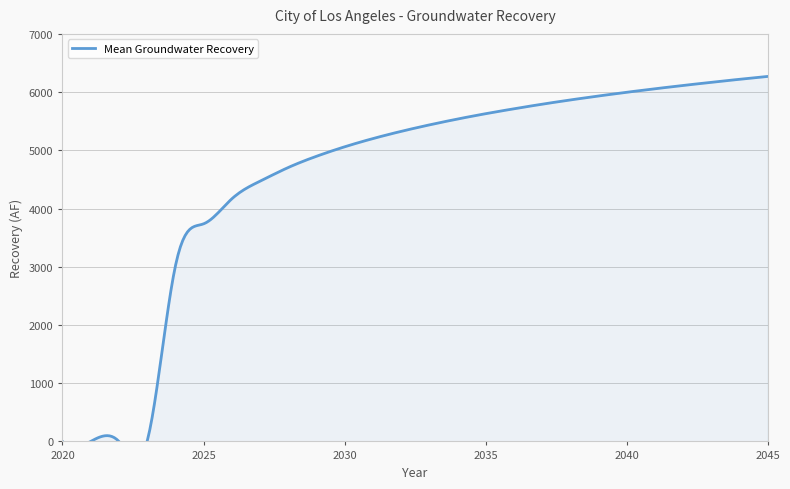

What is the maximum value for Trial 1 (1922)?

6269